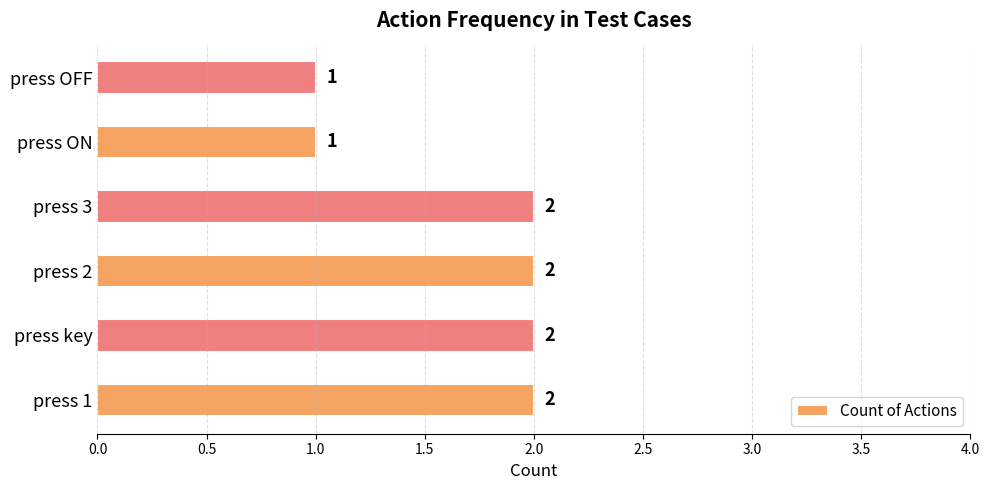

True or false: the data shows 1 at press ON.

True